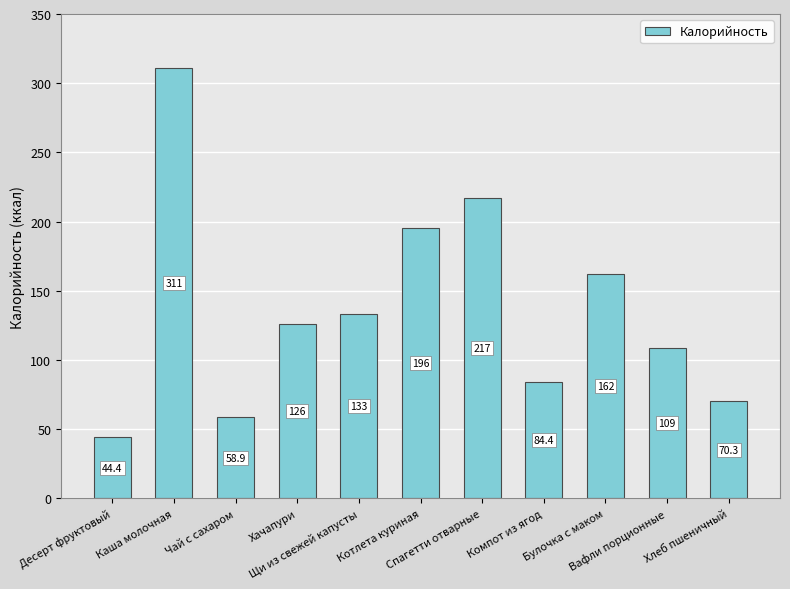

How many data points are above 126?

6